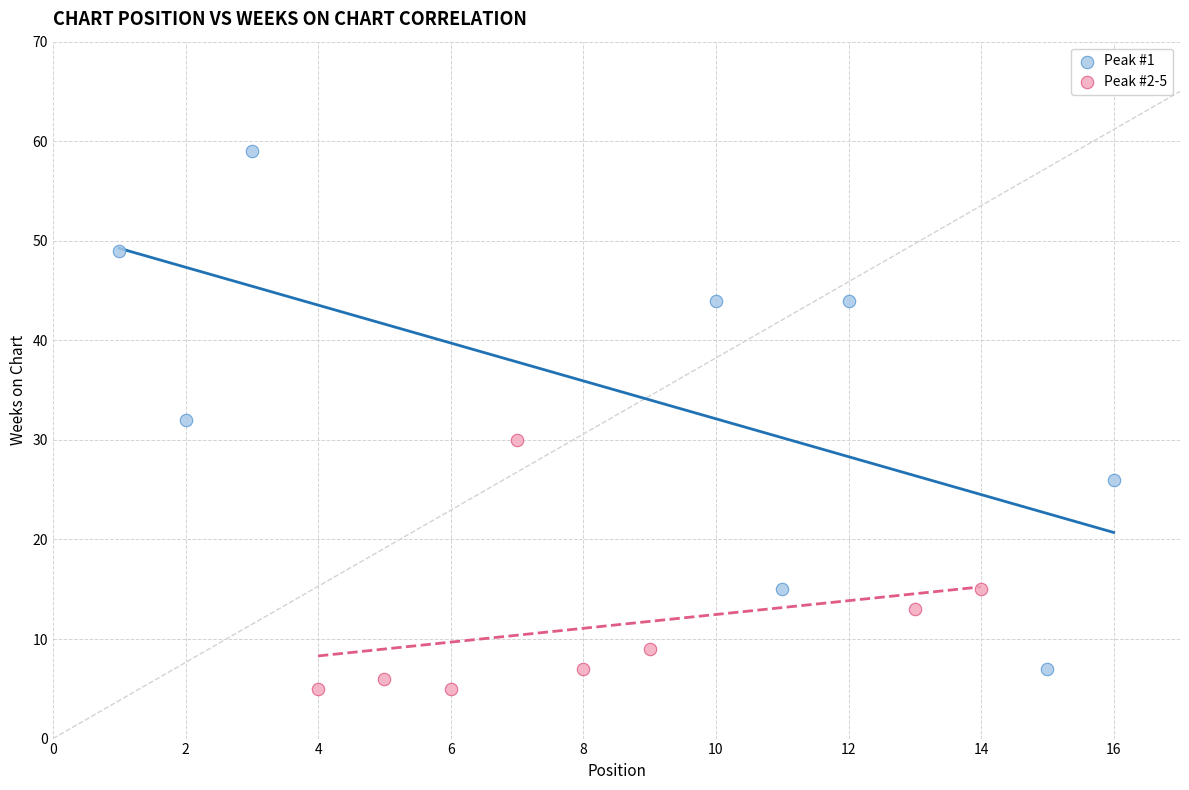

Which series contains the highest Y value?

Peak #1